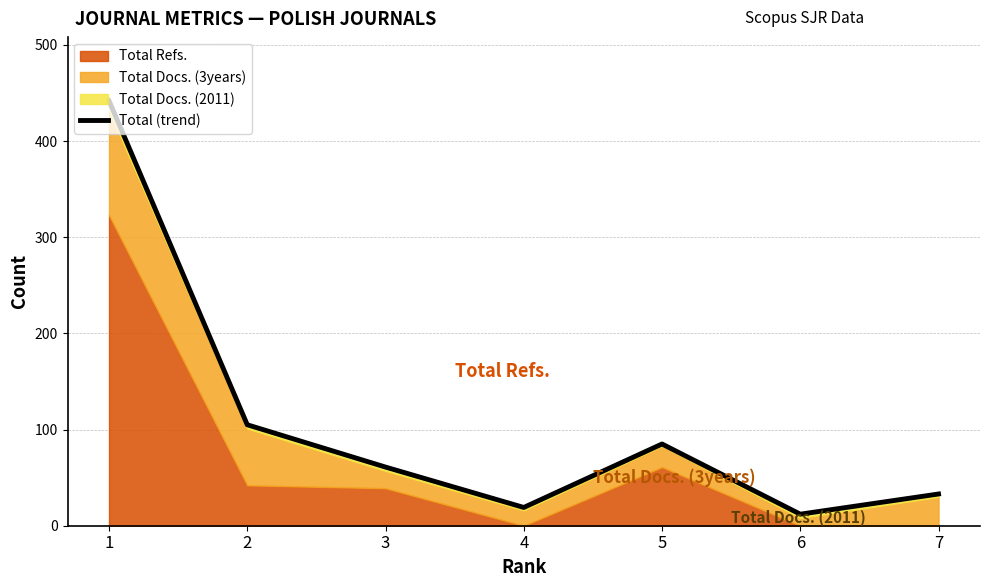

The value at 2 is 105. True or false?

True